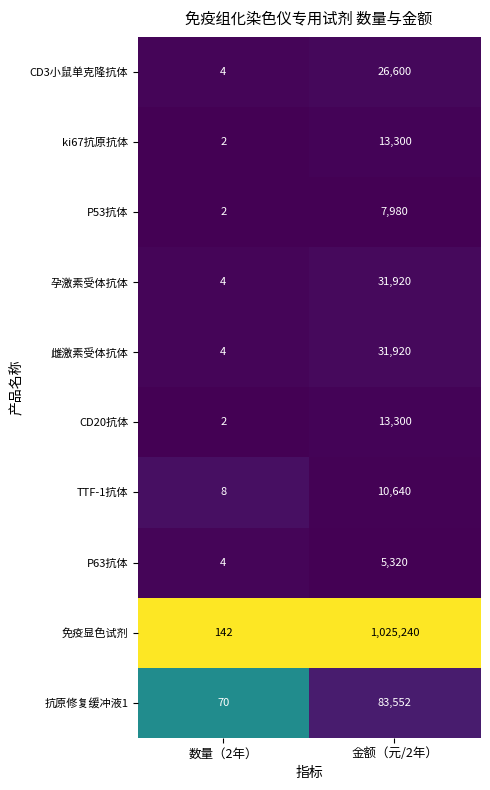

Rank the categories by 孕激素受体抗体 value from lowest to highest.

数量（2年）, 金额（元/2年）